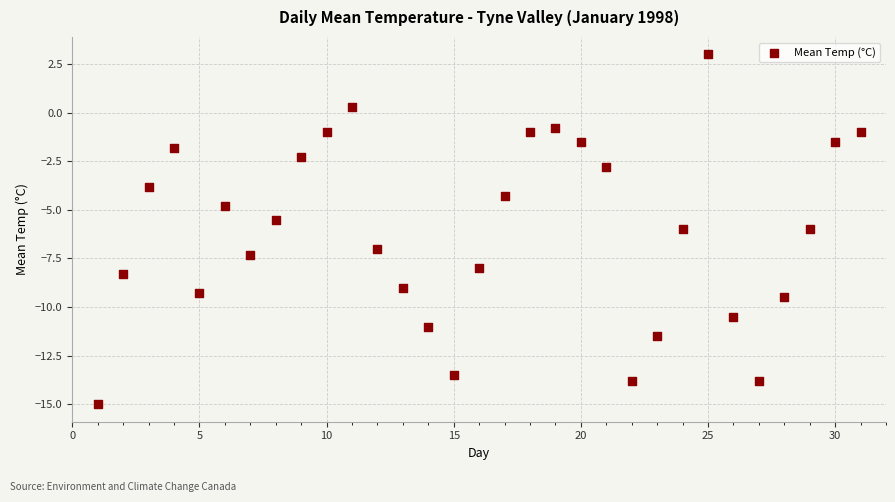

What is the range of Y values (max minus min)?

18.0